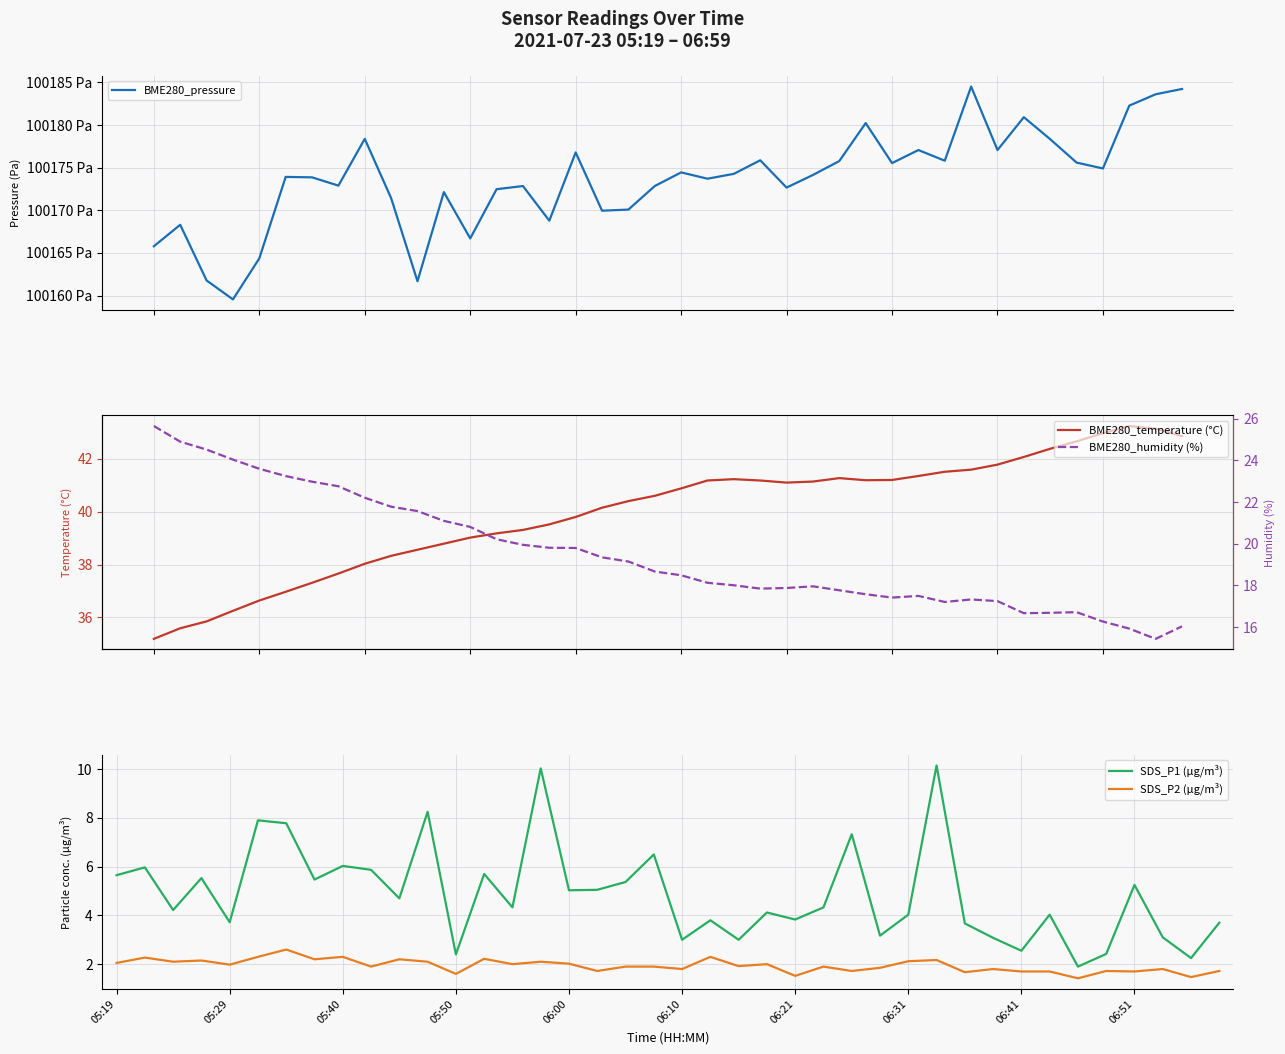

What is the value of the BME280_pressure point at the 38th from the left?

100182.3